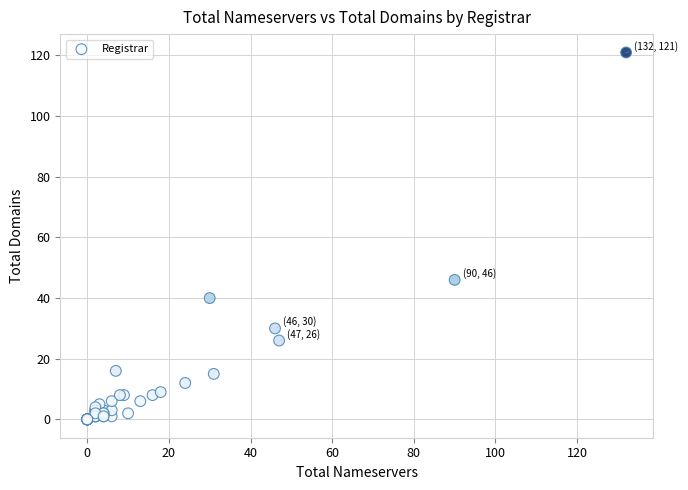

What Y value in the scatter plot is closest to 60?

46